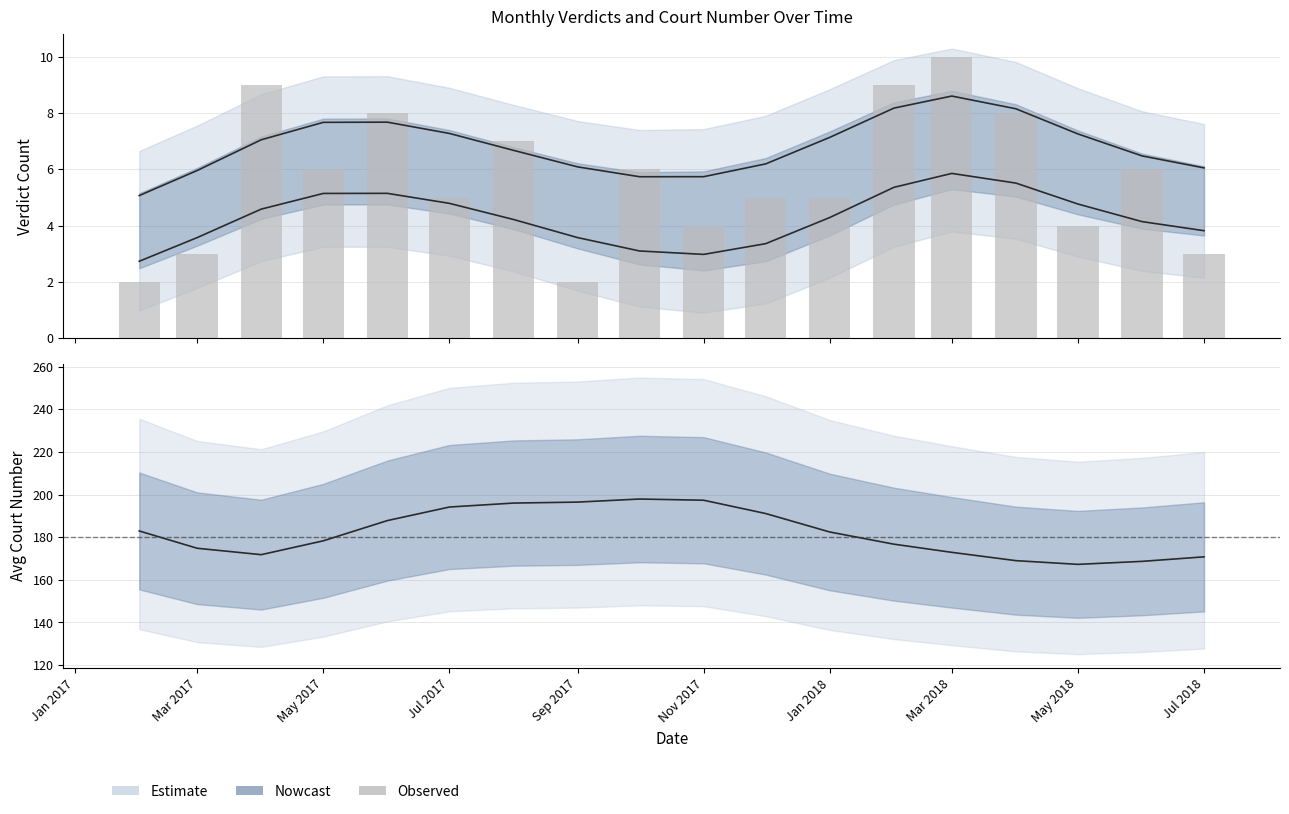

Which series has the largest total across all categories?

Avg Court No. (smoothed)